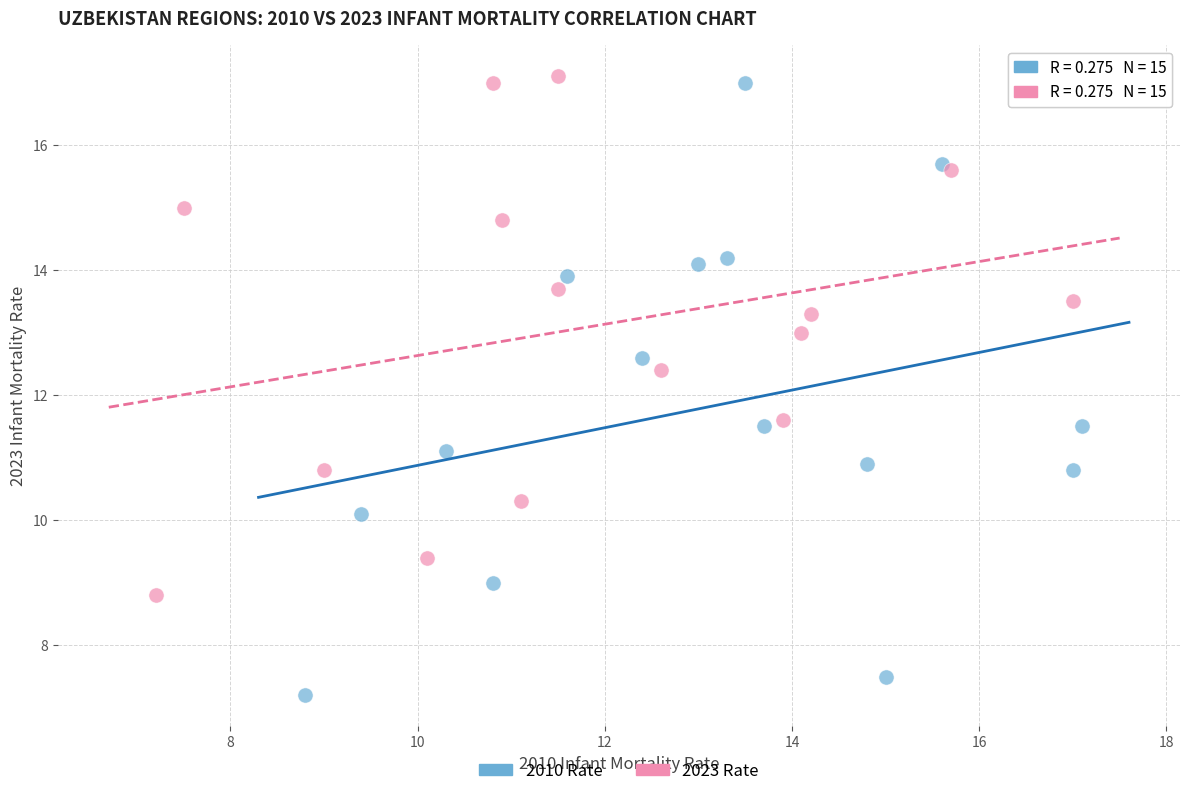

Which series contains the lowest Y value?

2010 Rate